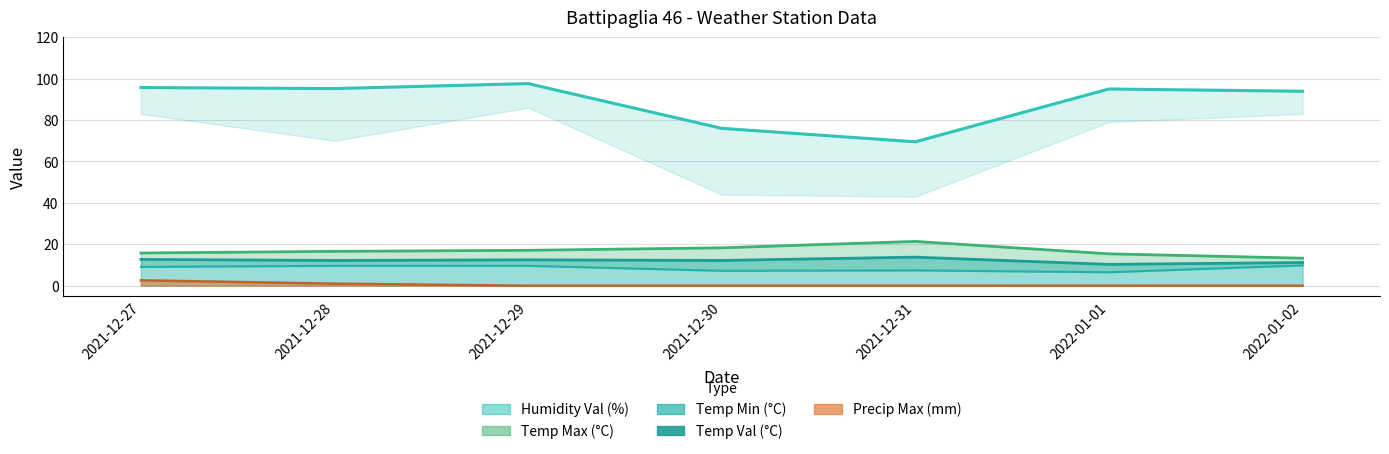

The value at 2022-01-01 is 2.2. True or false?

False